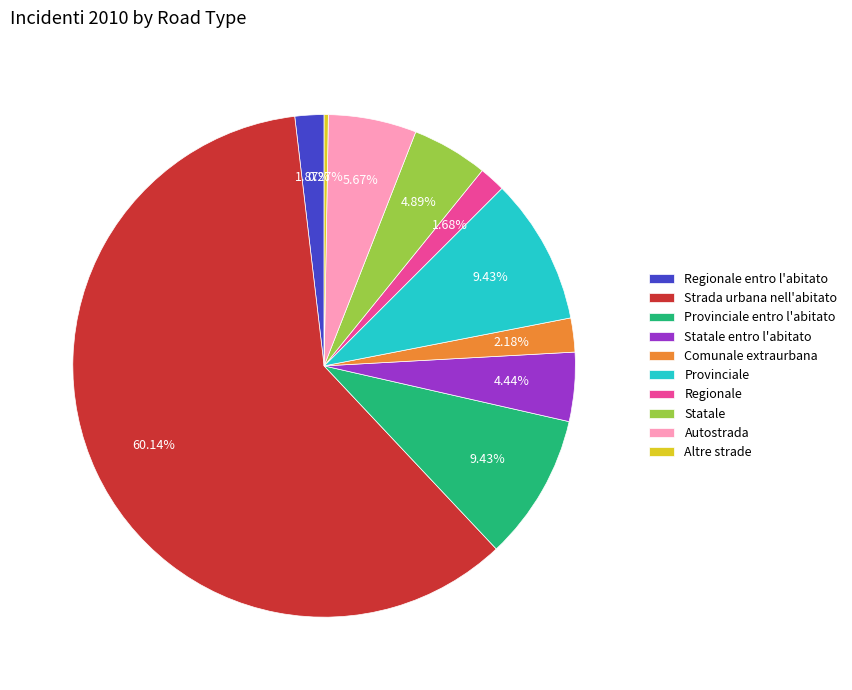

To the nearest percent, what percentage of the pie is Regionale?

2%